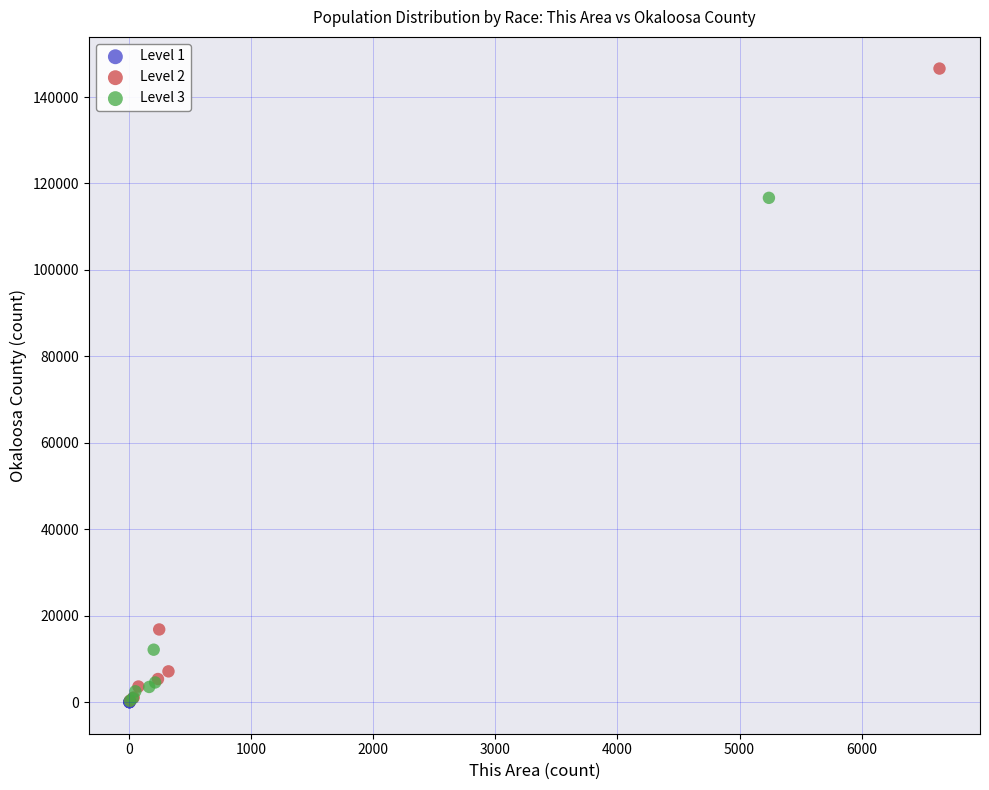

Which series reaches the maximum Y coordinate?

Level 2